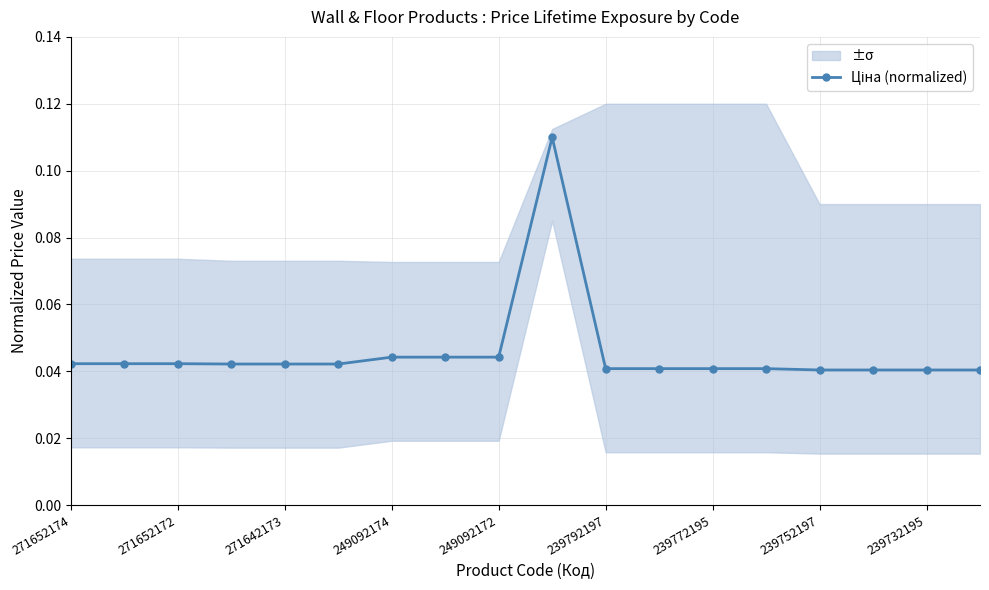

Which has a higher value, 10 or 15?

10